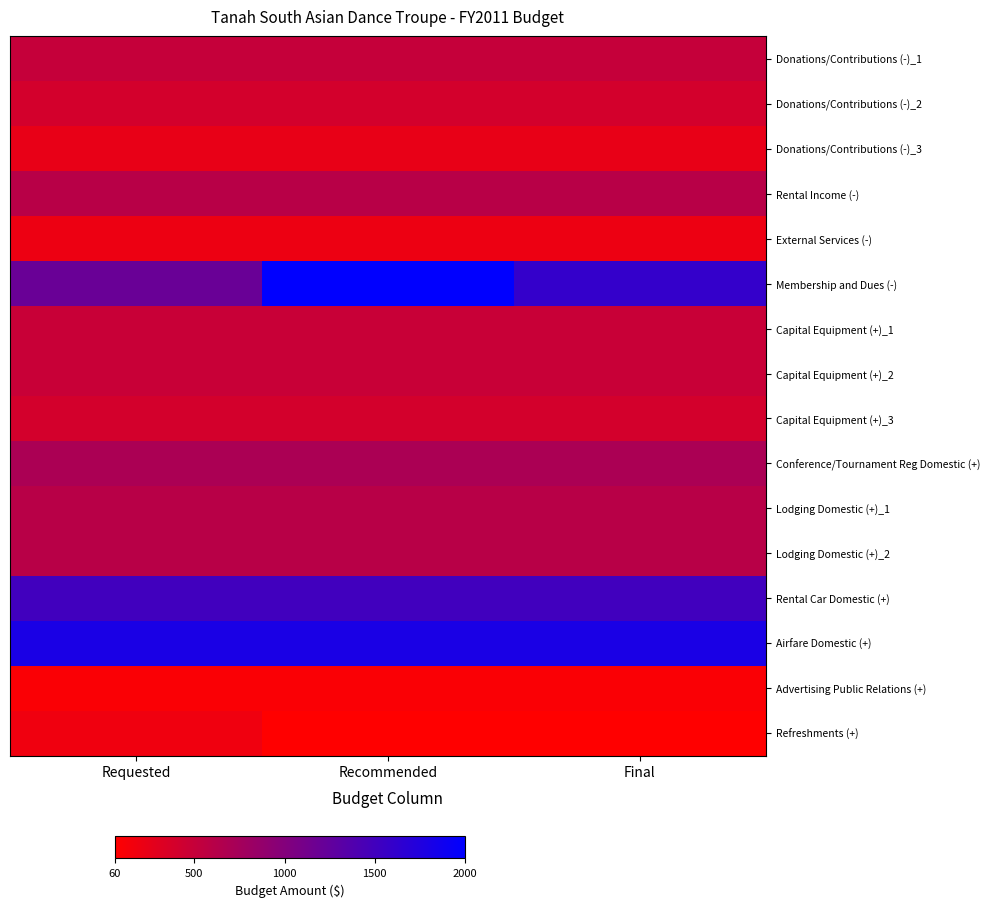

How many data points does each series have?

3